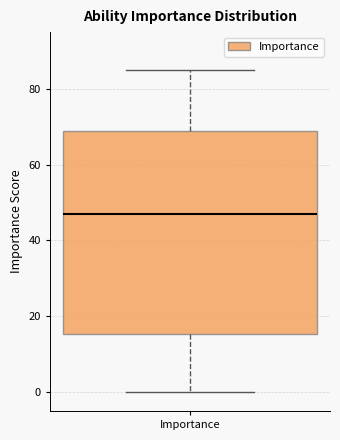

Where is the lower edge of the box for Importance on the y-axis? The values are not printed on the chart, so give them approximately, as read against the axis.

16